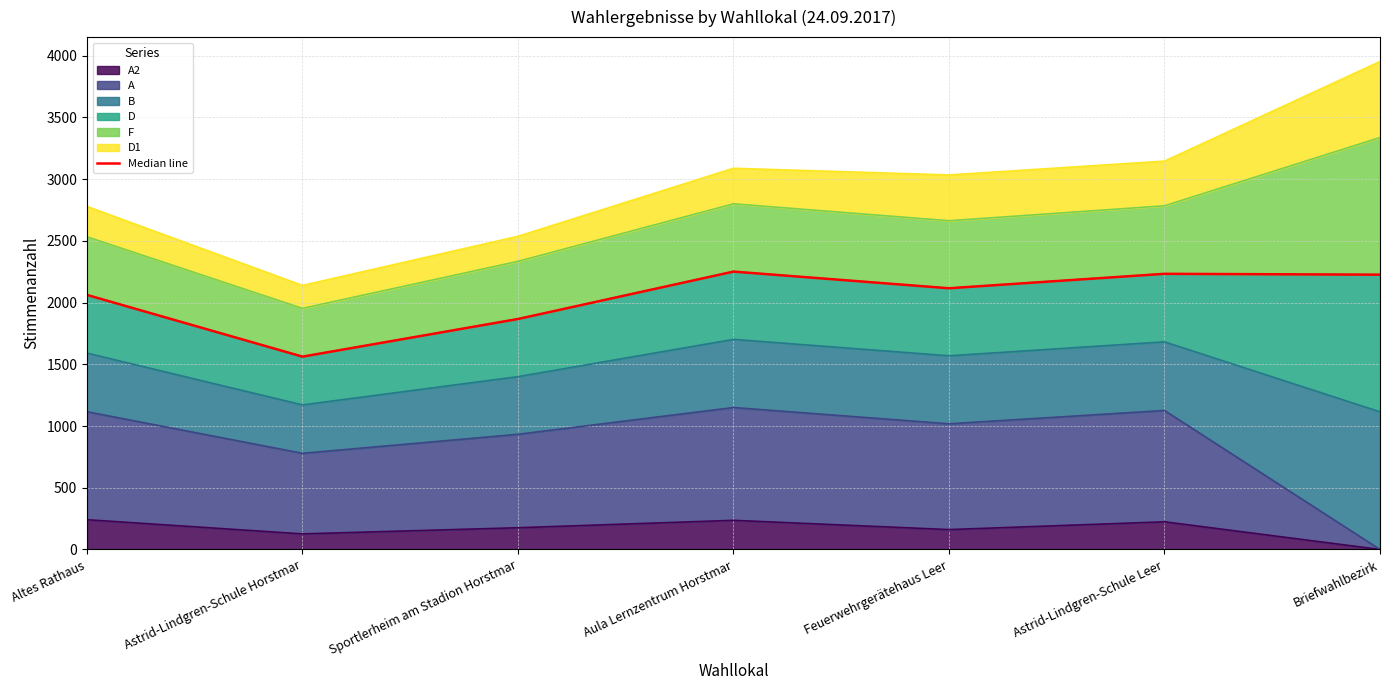

The chart shows a value of 1501 at Astrid-Lindgren-Schule Leer. True or false?

False